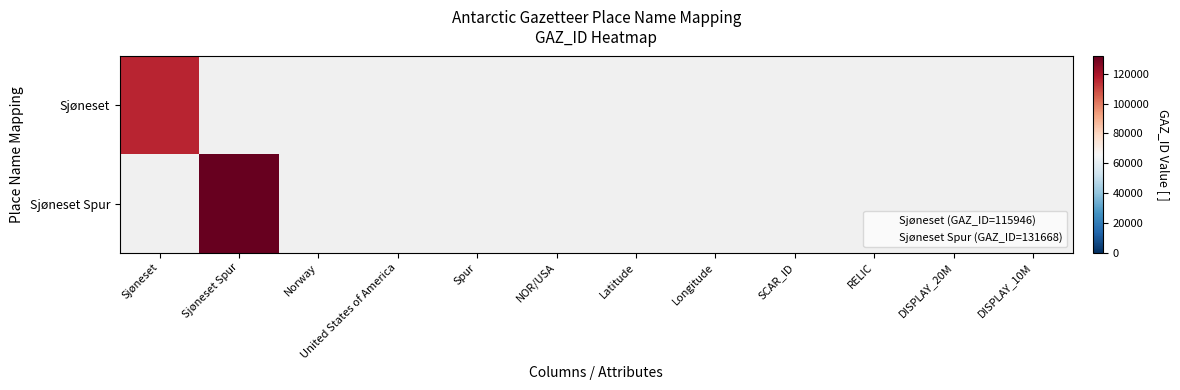

Count the number of categories in the chart.

12